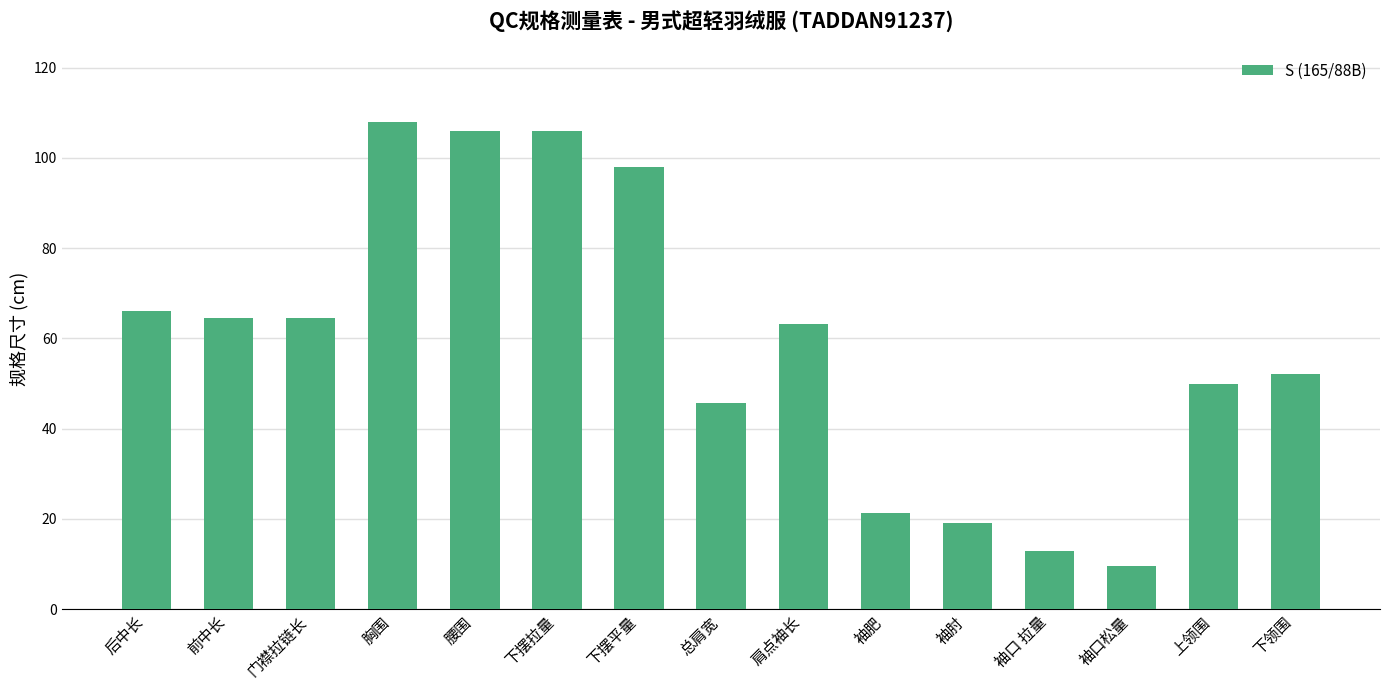

What is the approximate value at 门襟拉链长?

64.5